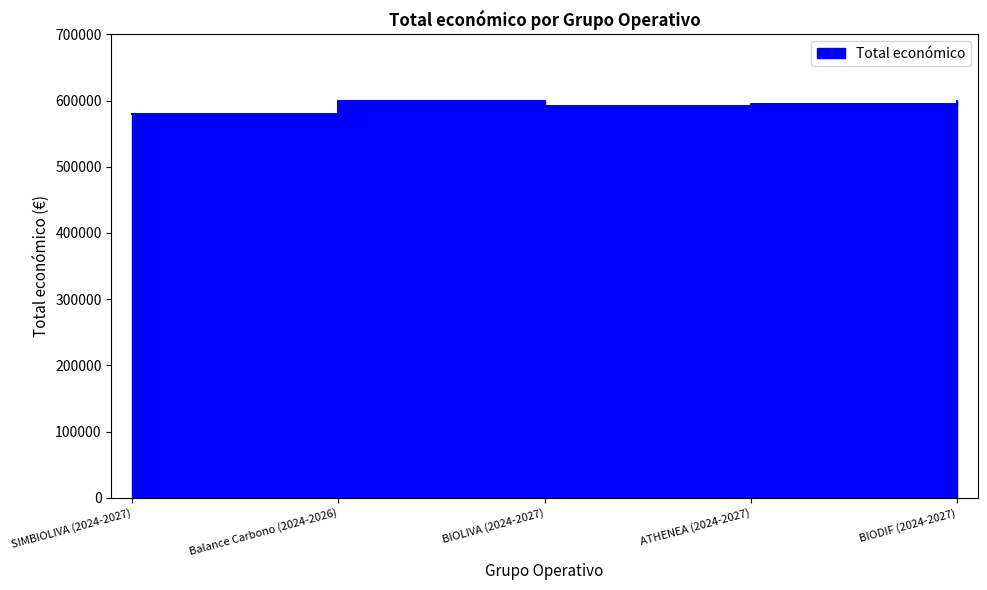

What is the maximum value shown in the chart?

599992